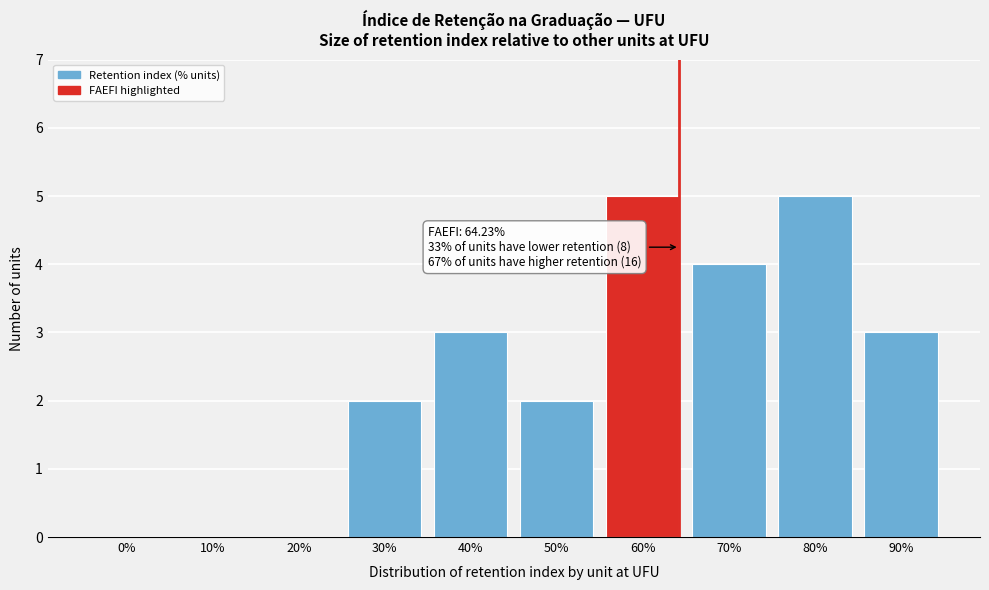

Reading left to right, list all the values displayed in this chart.

0%=0	10%=0	20%=0	30%=2	40%=3	50%=2	60%=5	70%=4	80%=5	90%=3